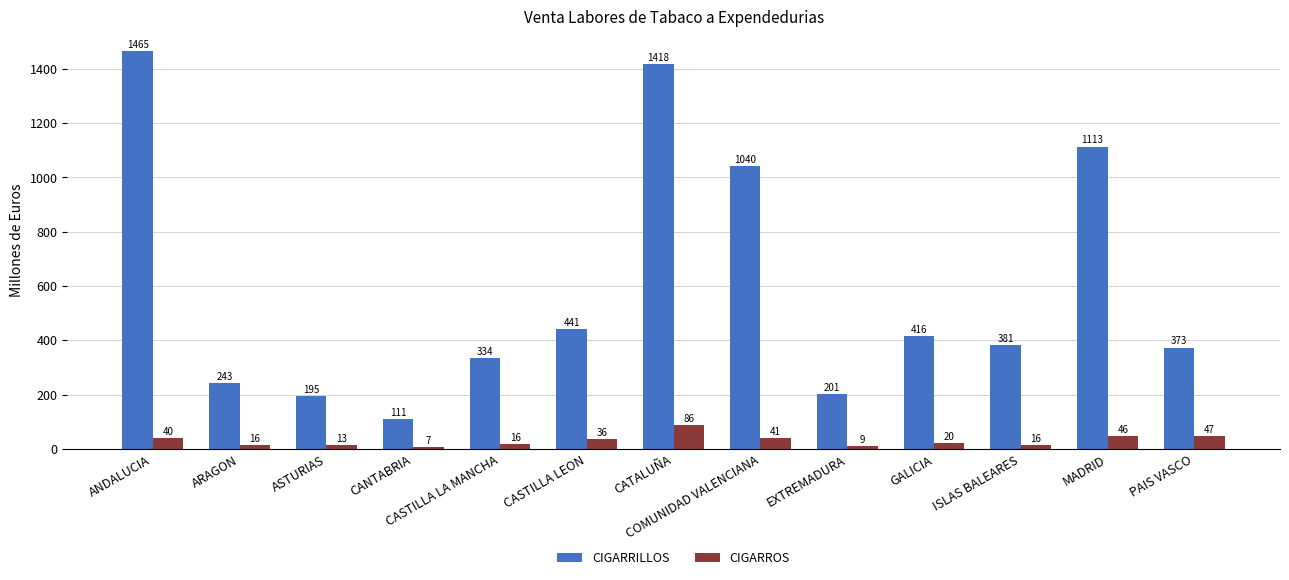

List the series in order of their overall mean, lowest first.

CIGARROS, CIGARRILLOS